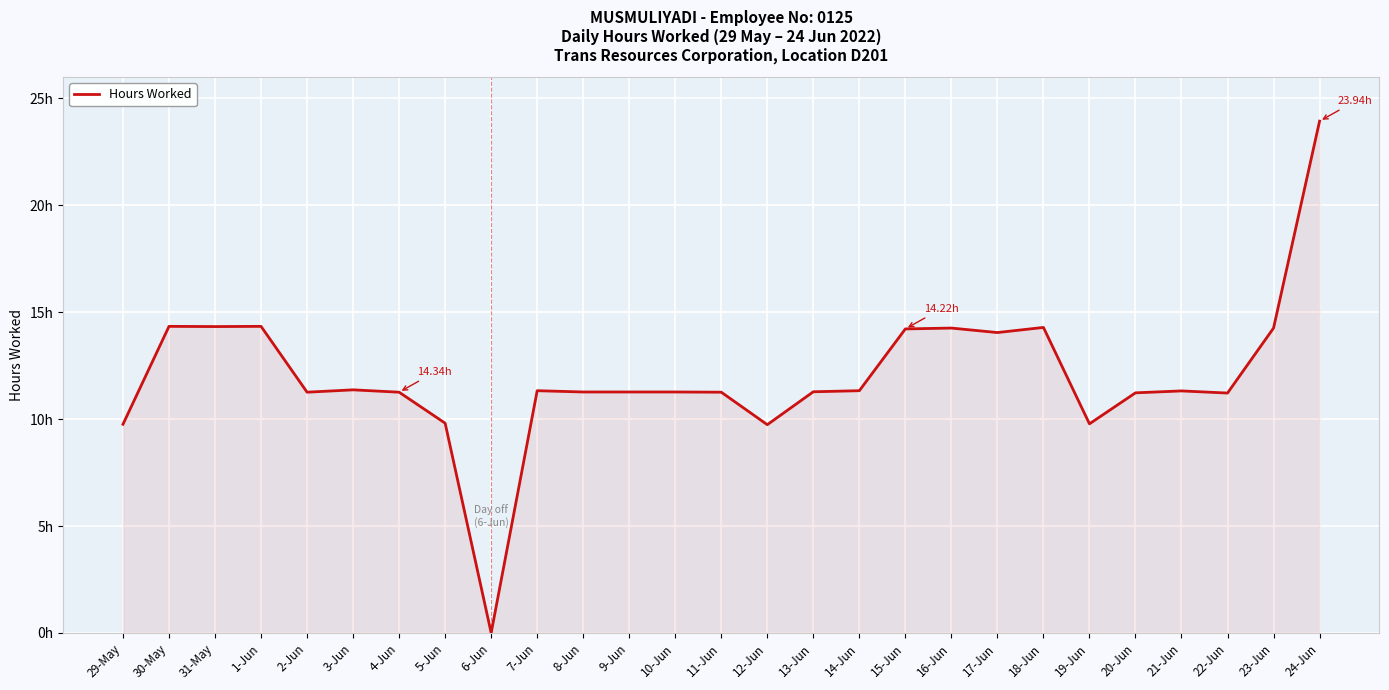

Does the chart display data point markers on the line(s)?

No